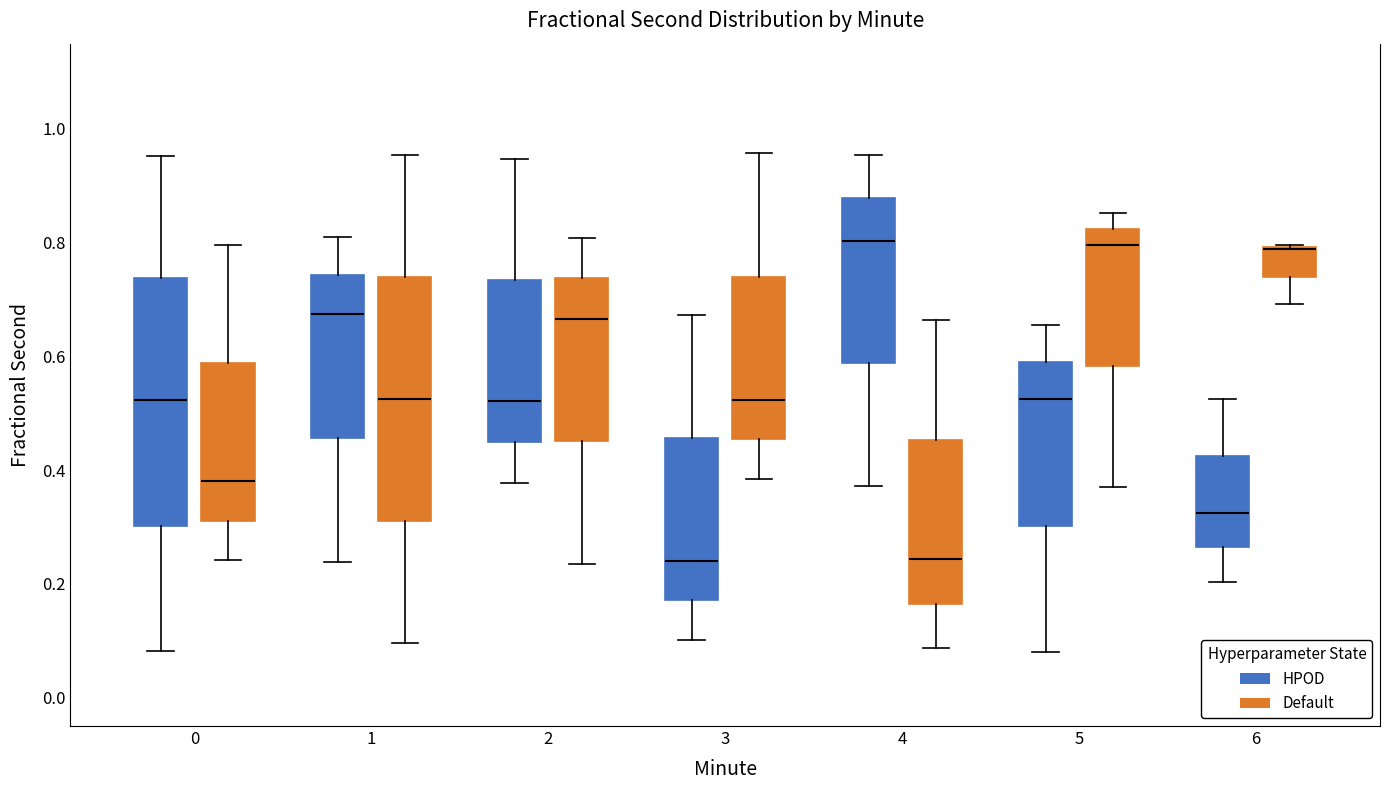

Where is the lower edge of the box for 0 (HPOD) on the y-axis? The values are not printed on the chart, so give them approximately, as read against the axis.

0.30